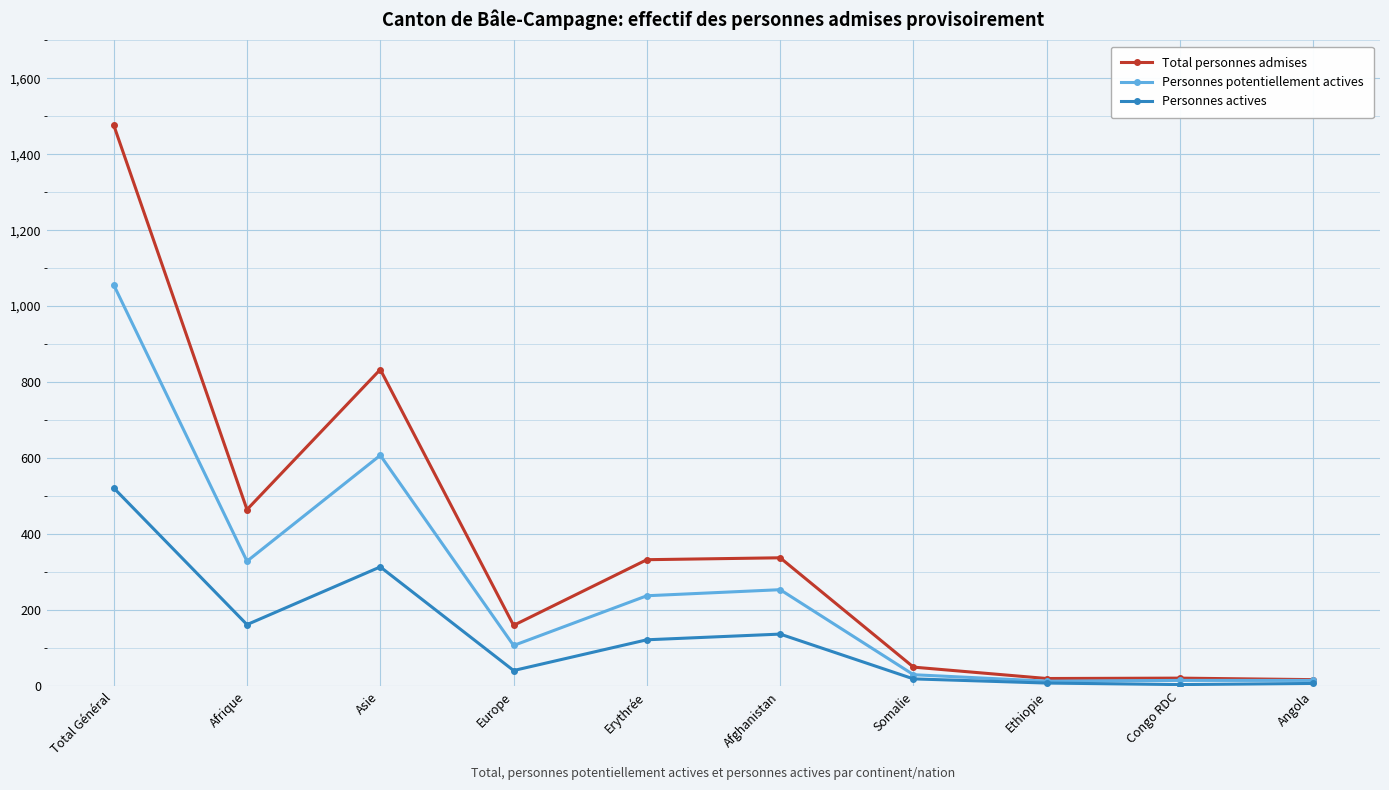

Does the chart display data point markers on the line(s)?

Yes